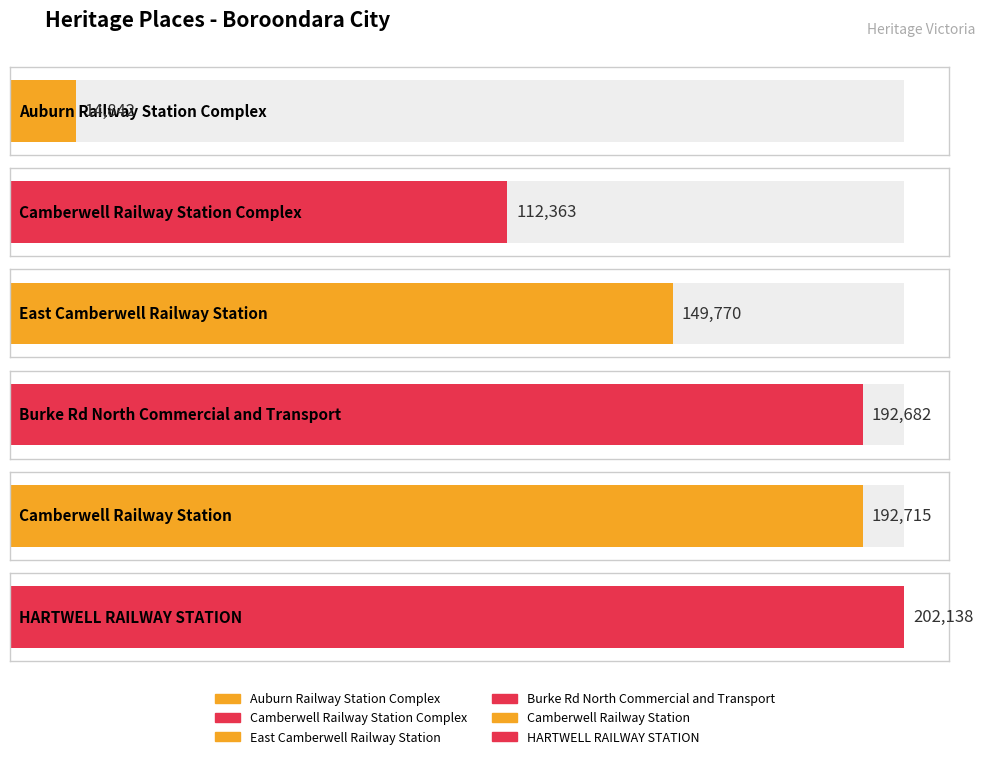

What is the ratio of the value at Auburn Railway Station Complex to the value at Burke Rd North Commercial and Transport?

0.1